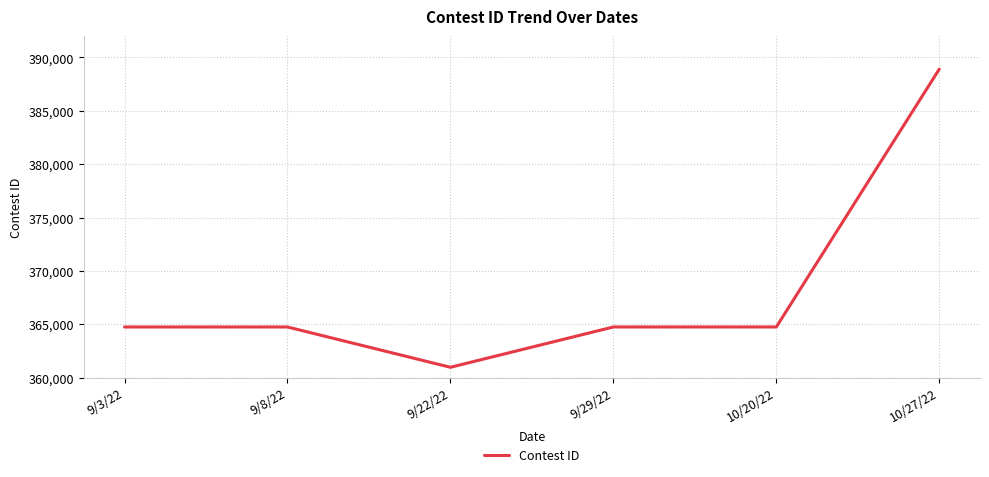

Read the value at 9/22/22.

360968